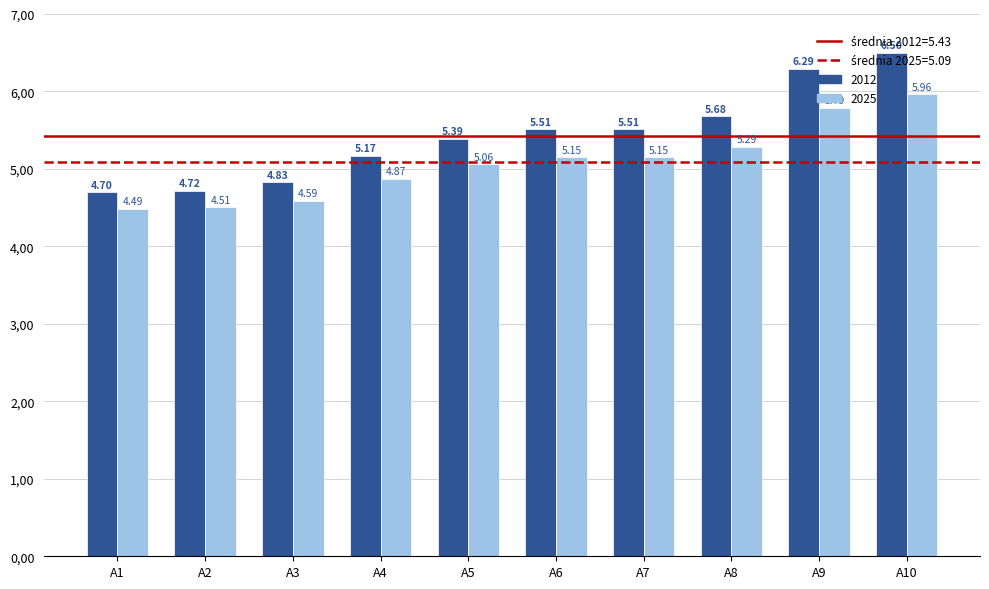

Does the chart contain any negative values?

No